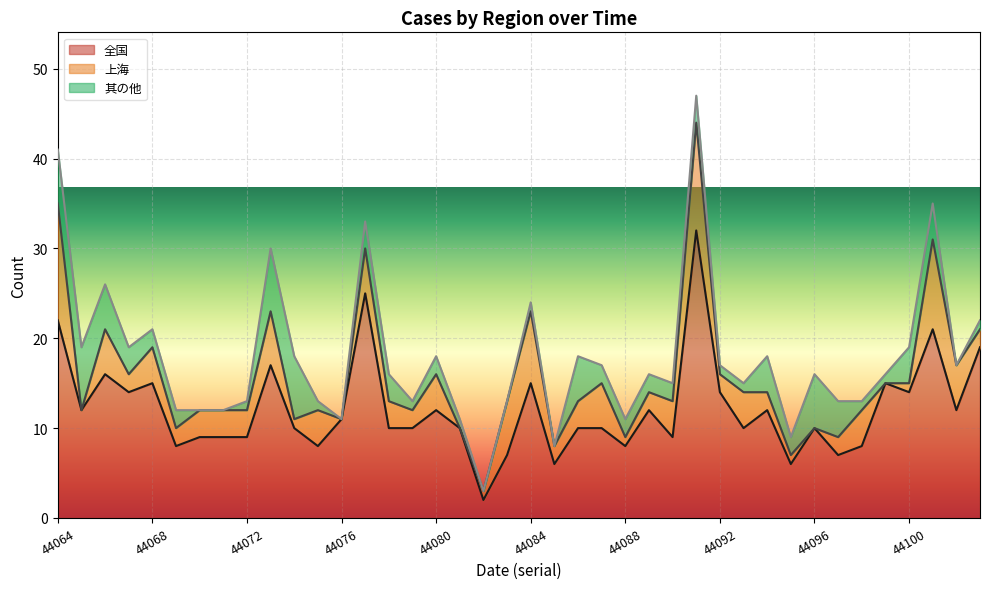

Which series has the largest total across all categories?

全国